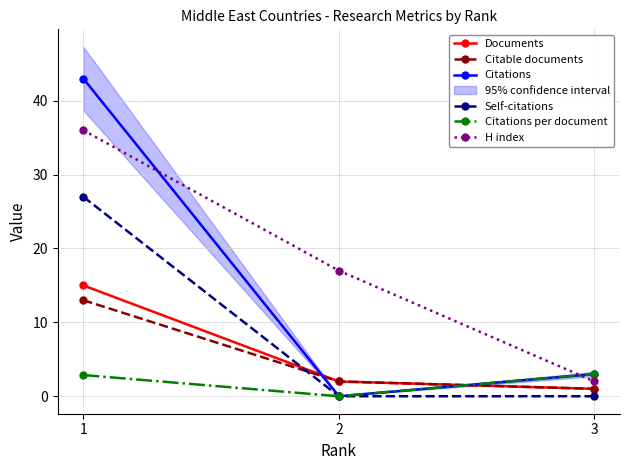

Does the chart have visible grid lines?

Yes